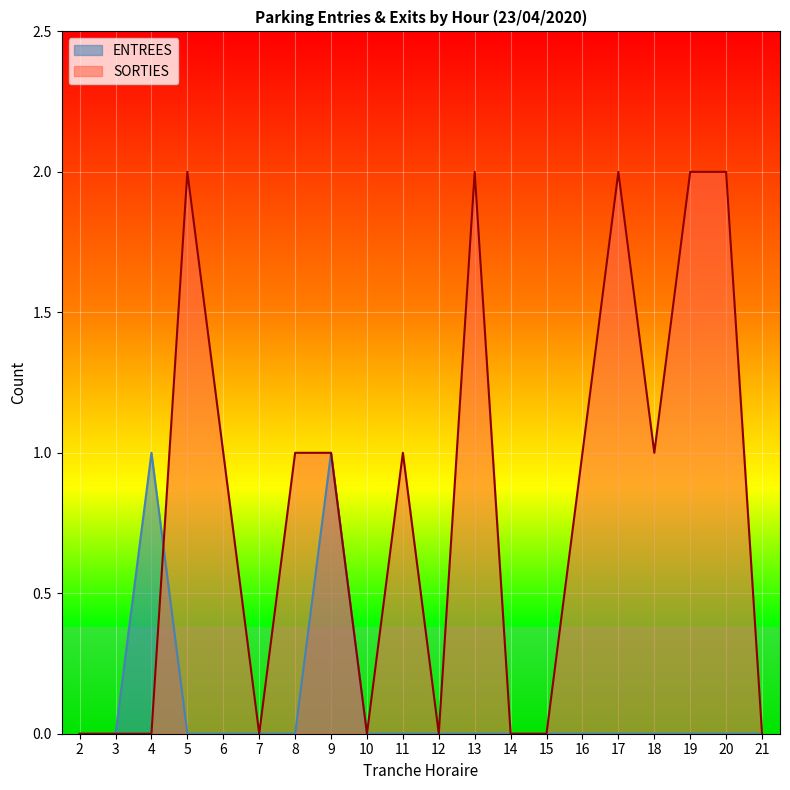

What is the difference between the SORTIES values at 12 and 8?

1